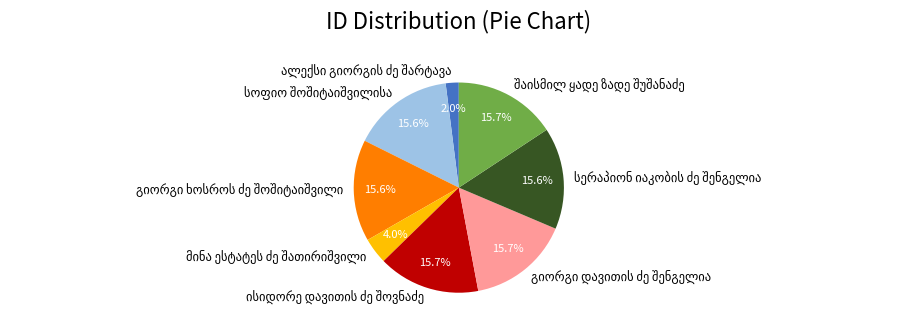

Is there any slice that represents more than half of the pie?

No